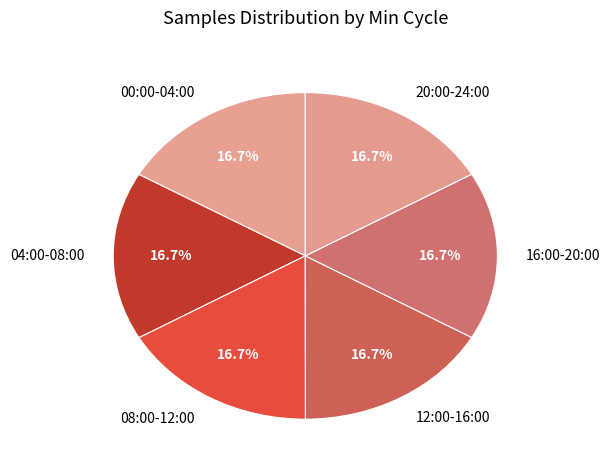

Approximately how many times larger is the value at 04:00-08:00 compared to 16:00-20:00?

1.0